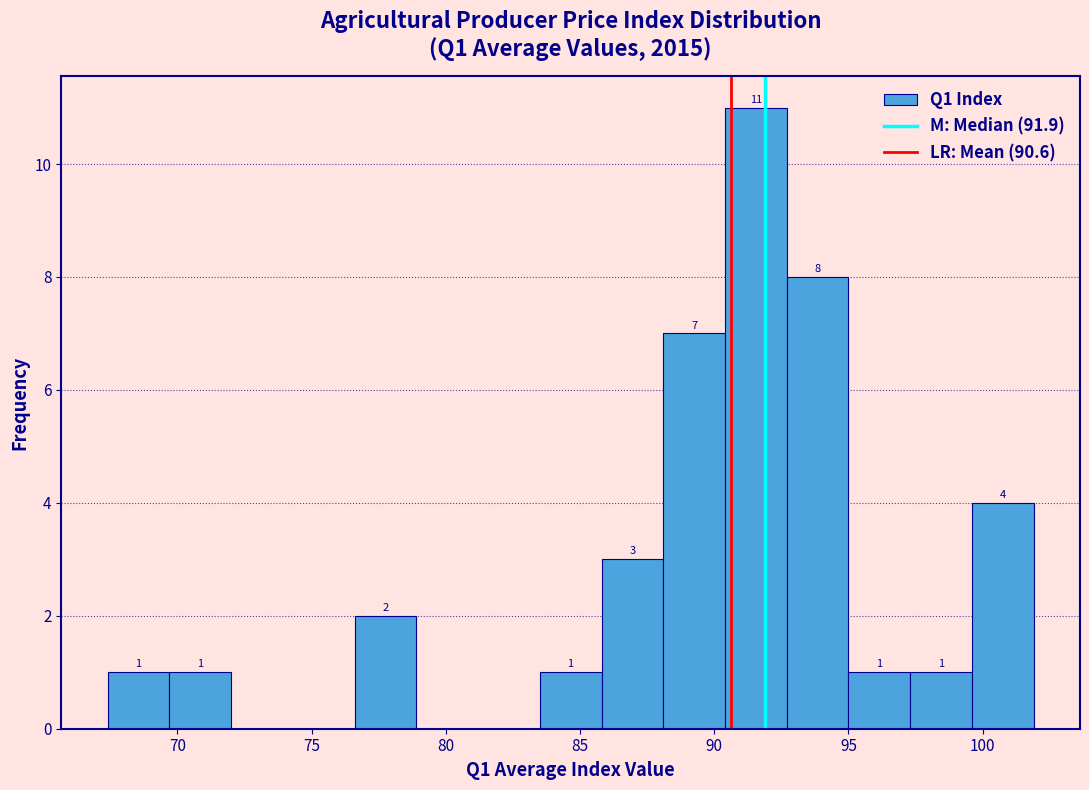

Which range on the x-axis has the tallest bar?

90.4 to 92.7